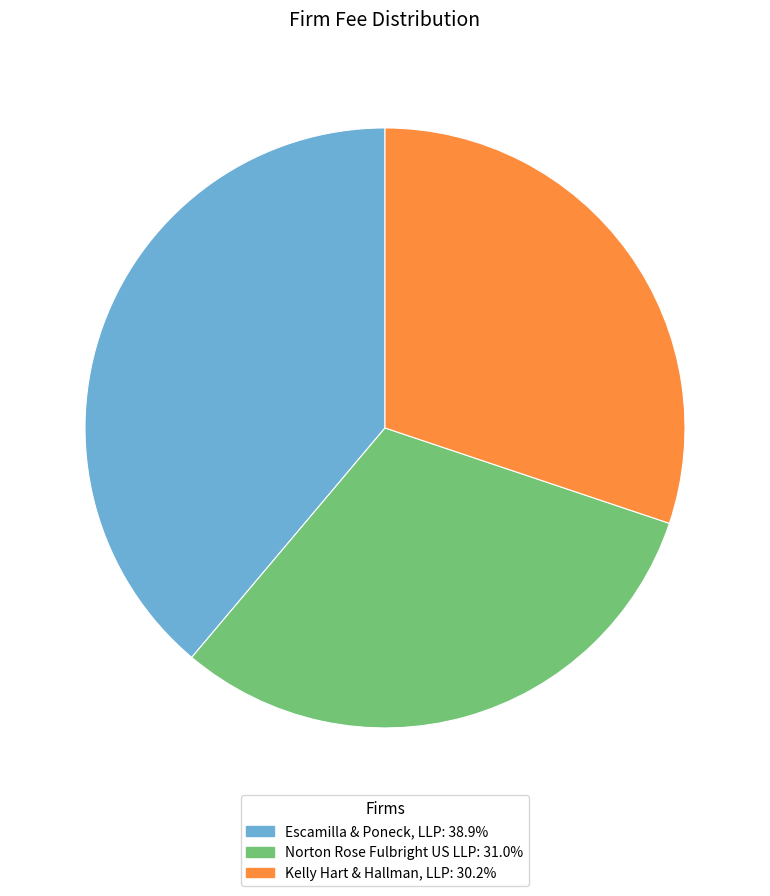

True or false: Kelly Hart & Hallman, LLP accounts for 30% of the total.

True